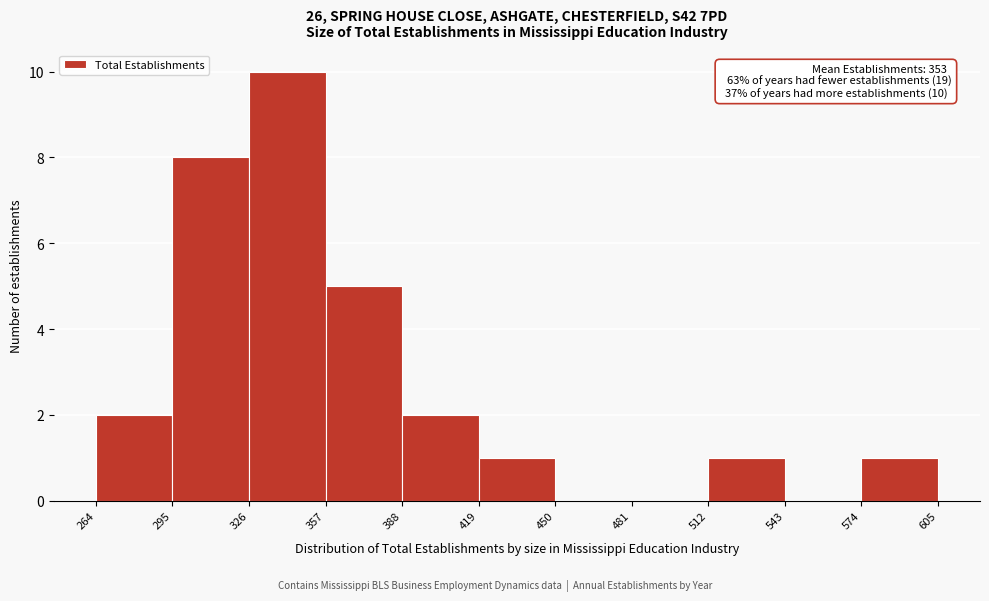

Over which range of the x-axis is the bar tallest?

326 to 357